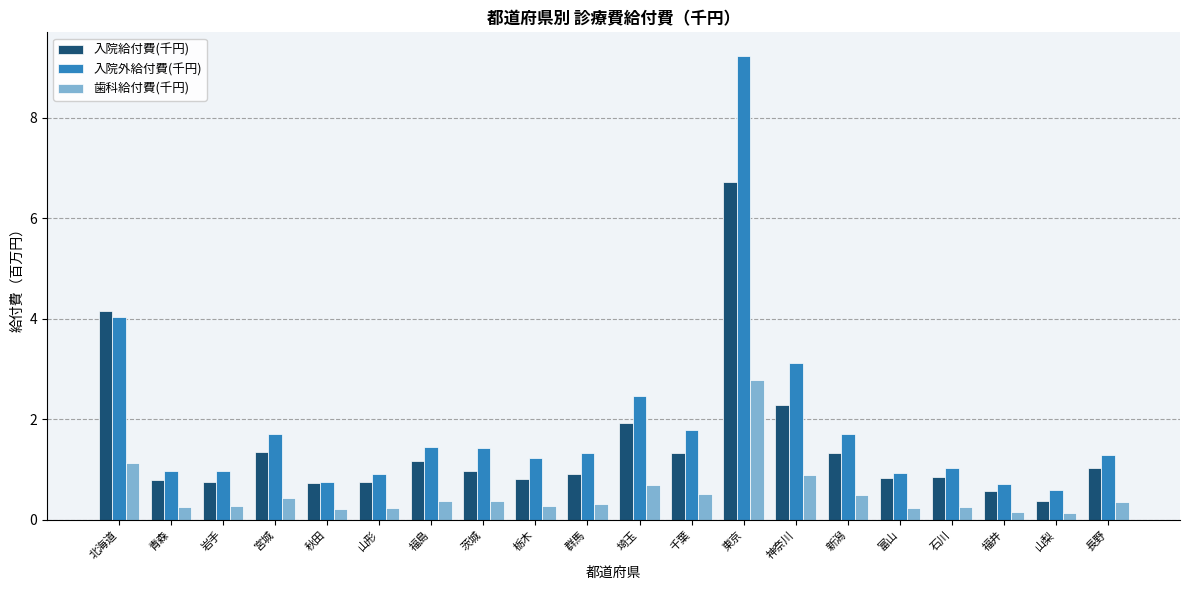

What is the label of the 1st bar from the left?

北海道